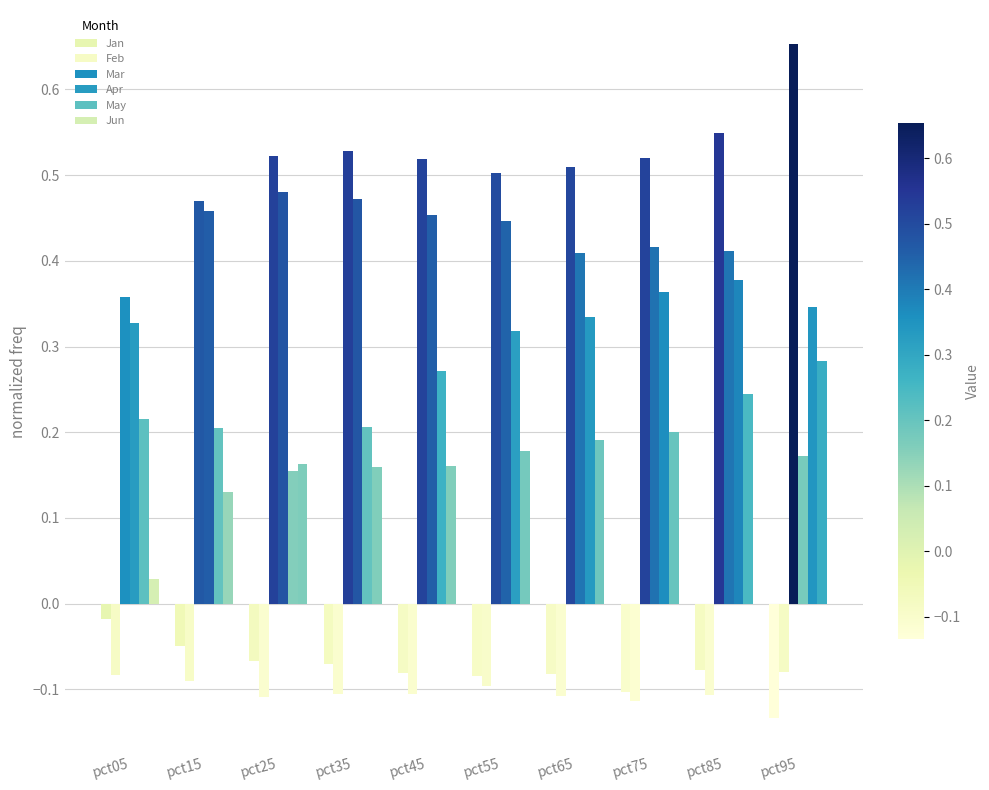

Count the number of categories in the chart.

10